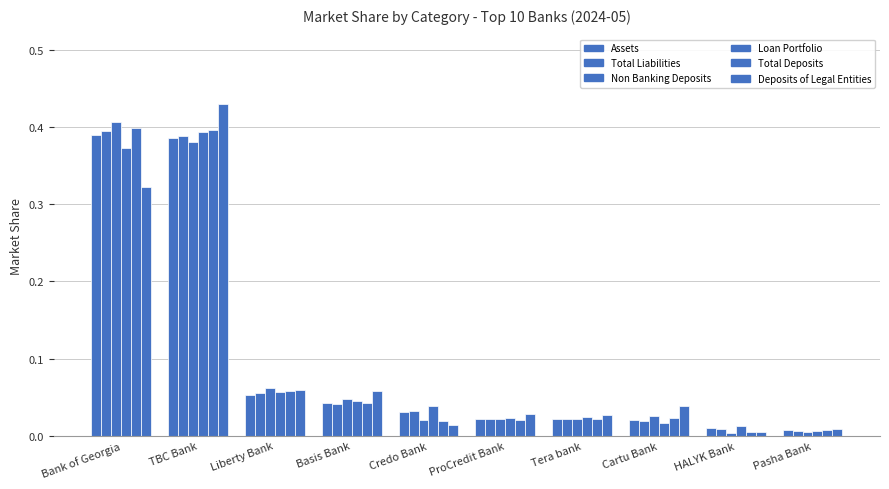

What is the difference between the Non Banking Deposits values at Bank of Georgia and Pasha Bank?

0.4